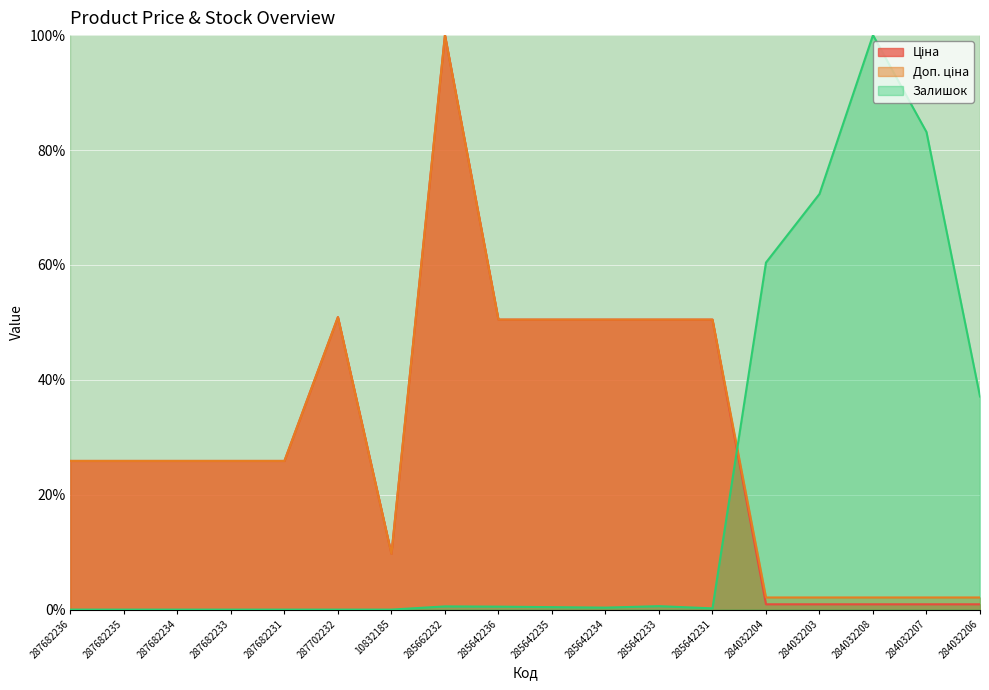

Where does the Доп. ціна series first go above 25?

287682236